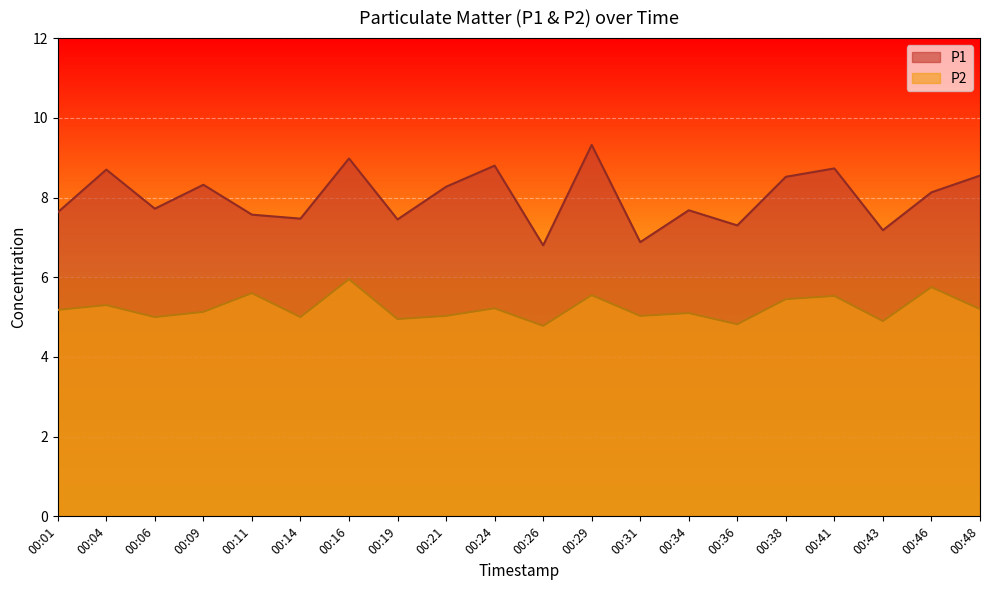

Rank the series at 00:38 from lowest to highest value.

P2, P1